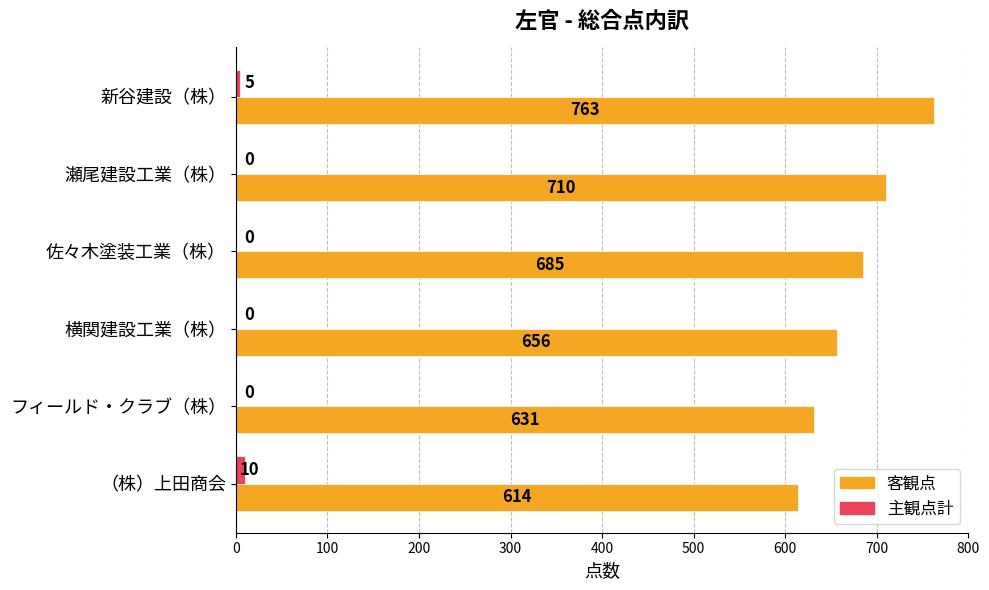

Between 佐々木塗装工業（株） and フィールド・クラブ（株）, which series saw the biggest shift?

客観点